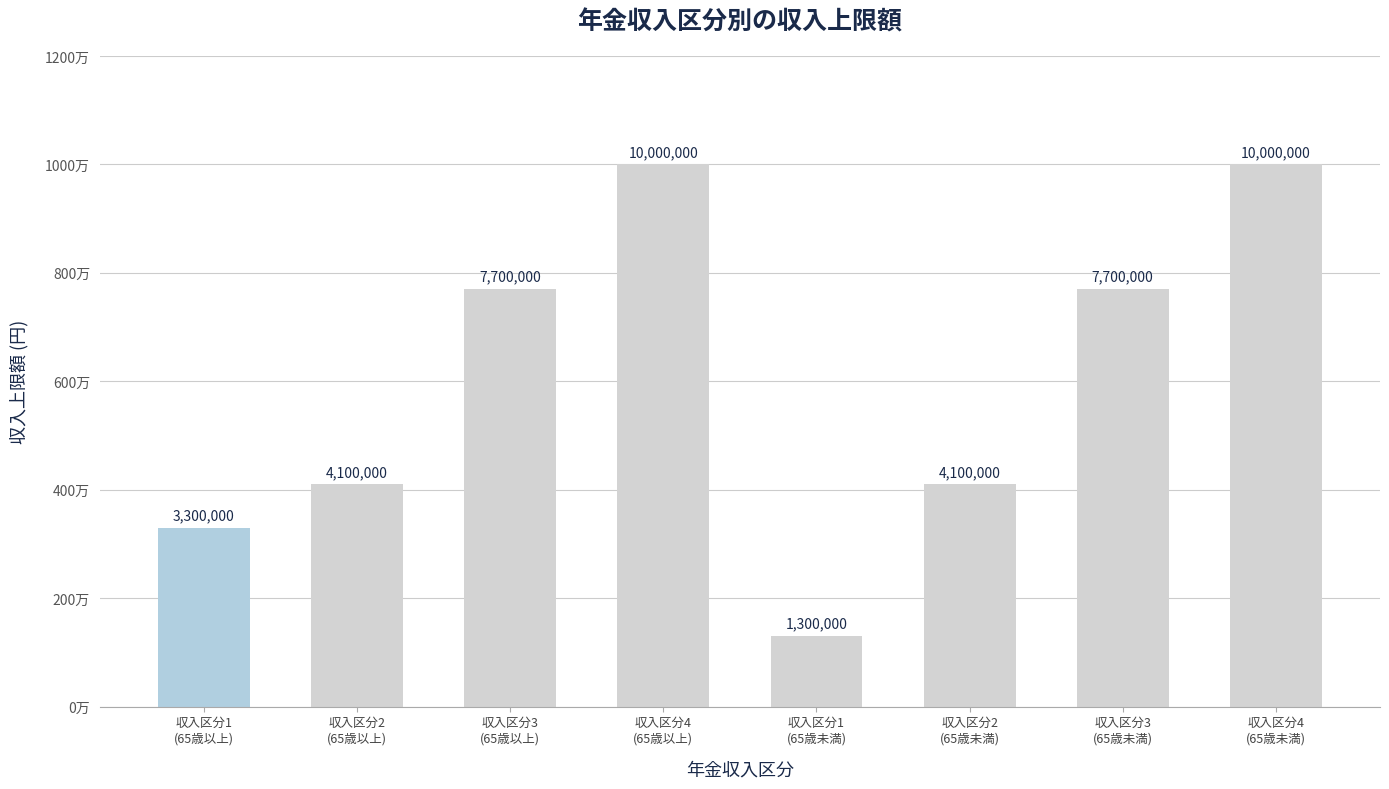

Rank the categories by value from lowest to highest.

収入区分1
(65歳未満), 収入区分1
(65歳以上), 収入区分2
(65歳以上), 収入区分2
(65歳未満), 収入区分3
(65歳以上), 収入区分3
(65歳未満), 収入区分4
(65歳以上), 収入区分4
(65歳未満)